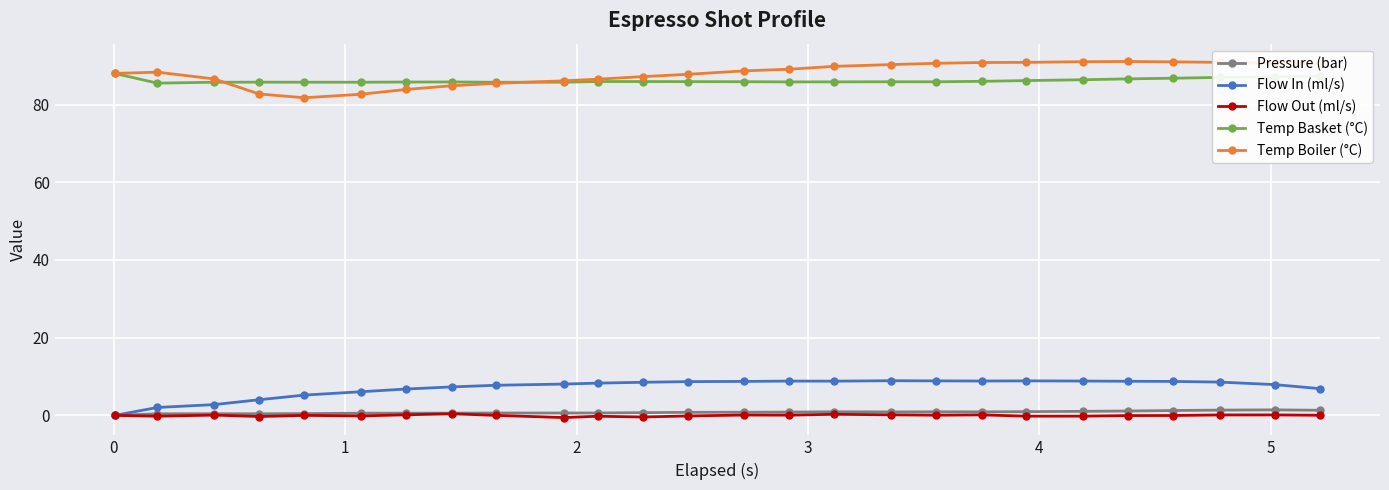

At how many categories does at least one series exceed 65?

26